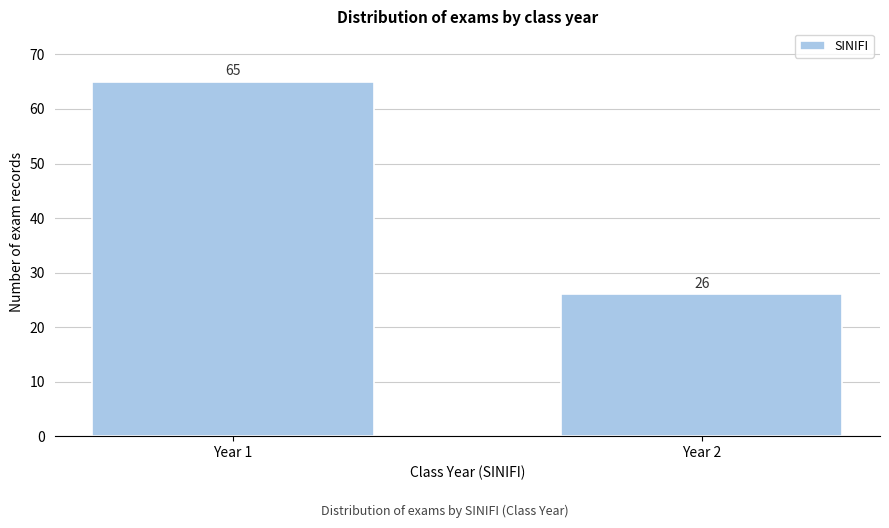

Reading left to right, what are all the values shown in this chart?

65	26